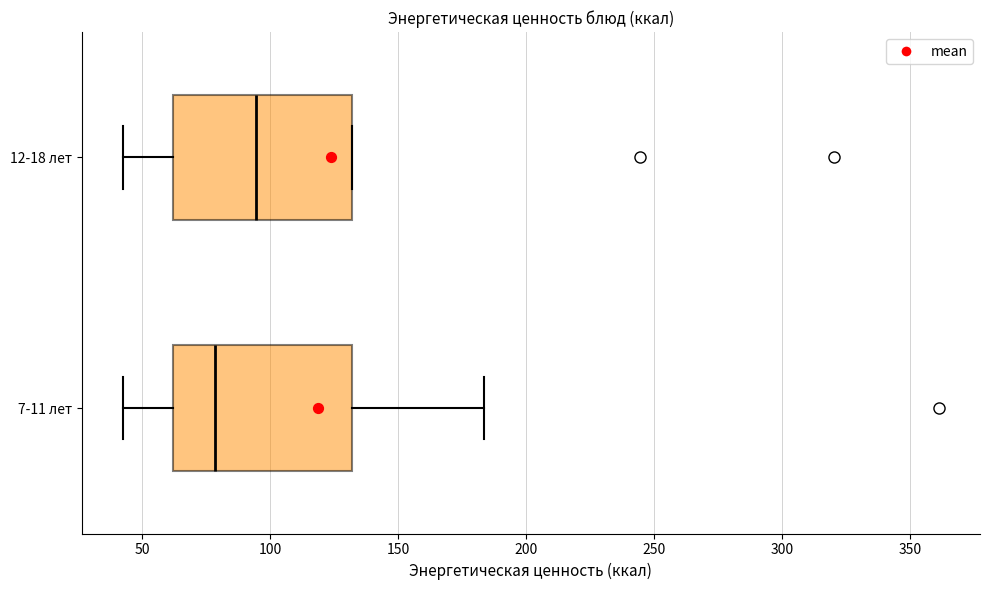

Reading bottom to top, read every box against the x-axis: the position of its median line, the range the box covers, and the ends of its whiskers. The values are not printed on the chart, so give them approximately, as read against the axis.

7-11 лет: median 80, box 60 to 130, whiskers 40 to 185
12-18 лет: median 95, box 60 to 130, whiskers 40 to 130